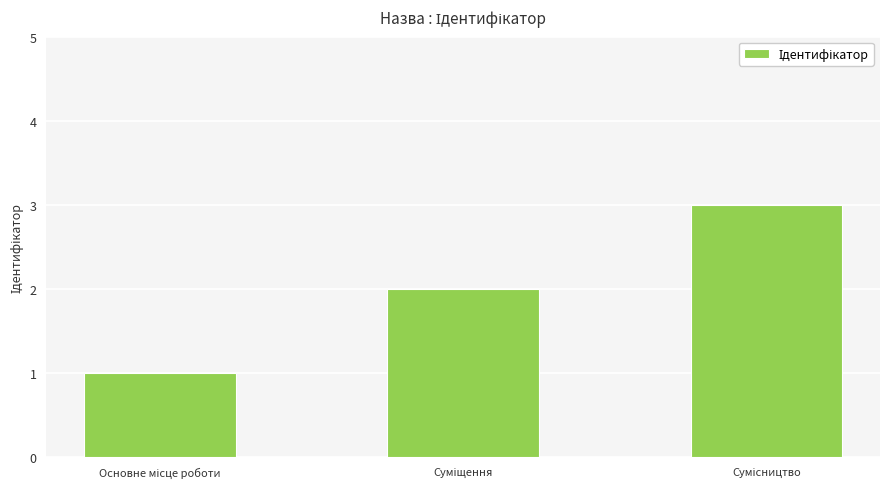

What is the greatest value displayed?

3